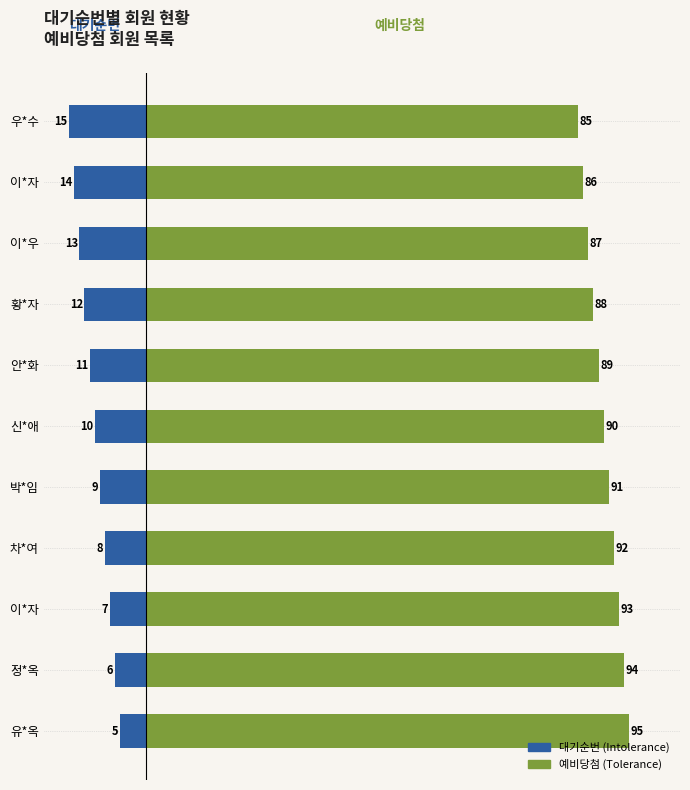

How many values in the 추정값 (Tolerance) series are below 90?

5